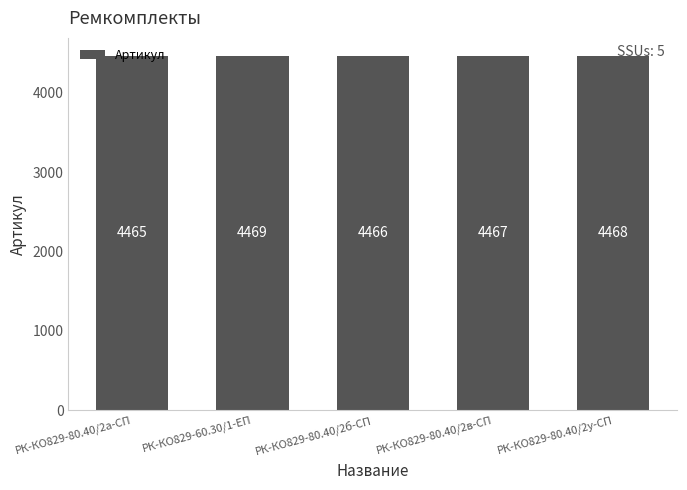

Reading left to right, transcribe all the data shown in this chart.

РК-КО829-80.40/2а-СП=4465	РК-КО829-60.30/1-ЕП=4469	РК-КО829-80.40/2б-СП=4466	РК-КО829-80.40/2в-СП=4467	РК-КО829-80.40/2у-СП=4468